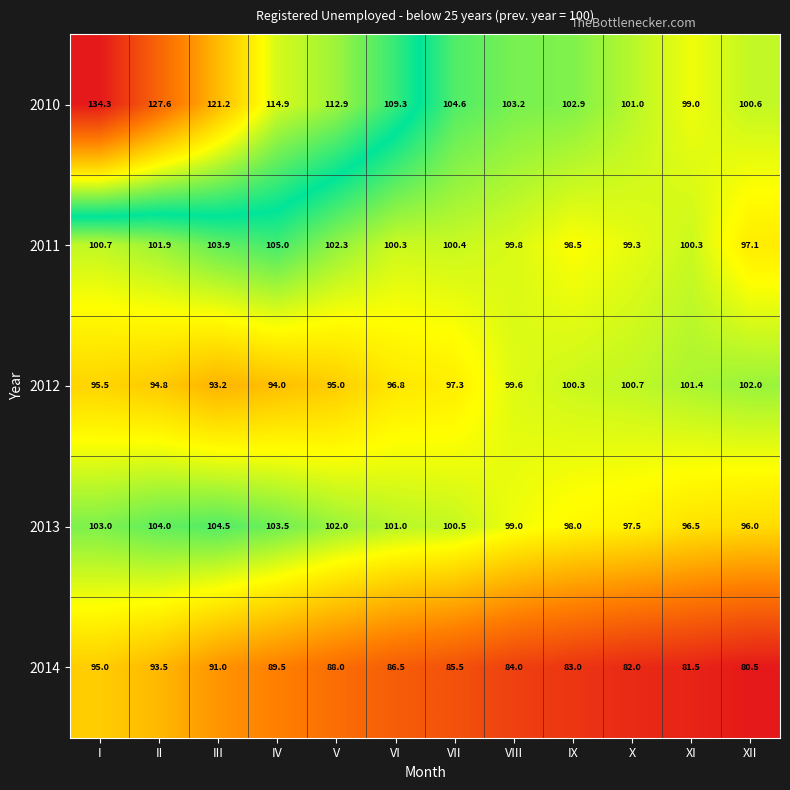

The value of 2010 at I is 134.3. True or false?

True